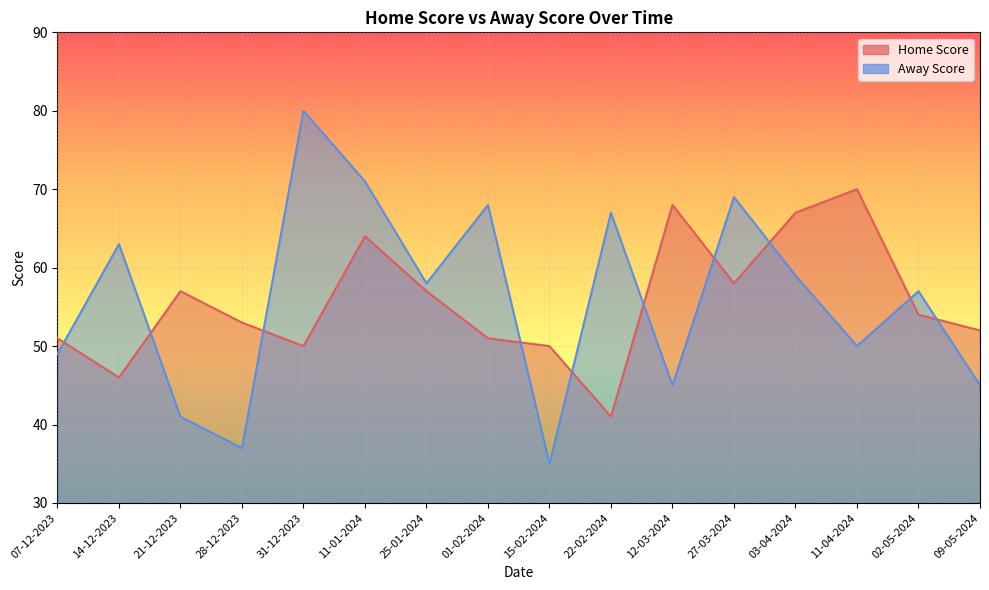

How many values in the Away Score series exceed 58?

7